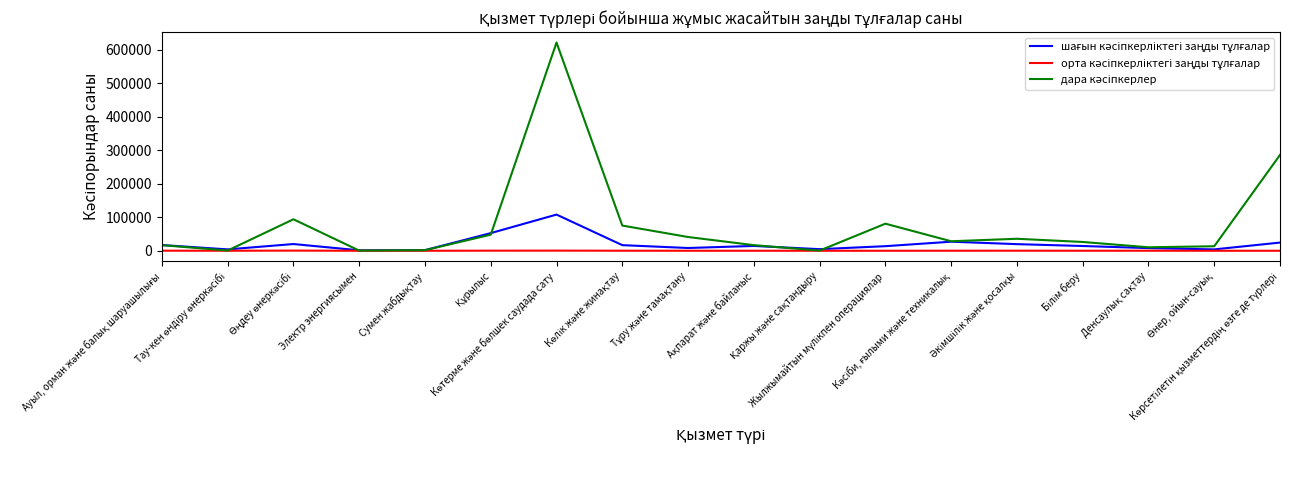

At which label is шағын кәсіпкерліктегі заңды тұлғалар closest to 54723?

Құрылыс